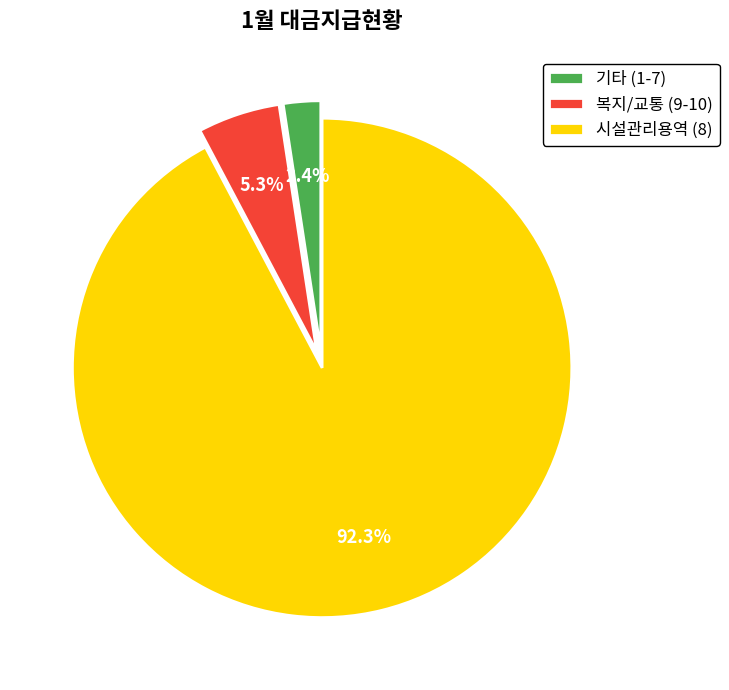

What is the majority slice?

시설관리용역 (8)